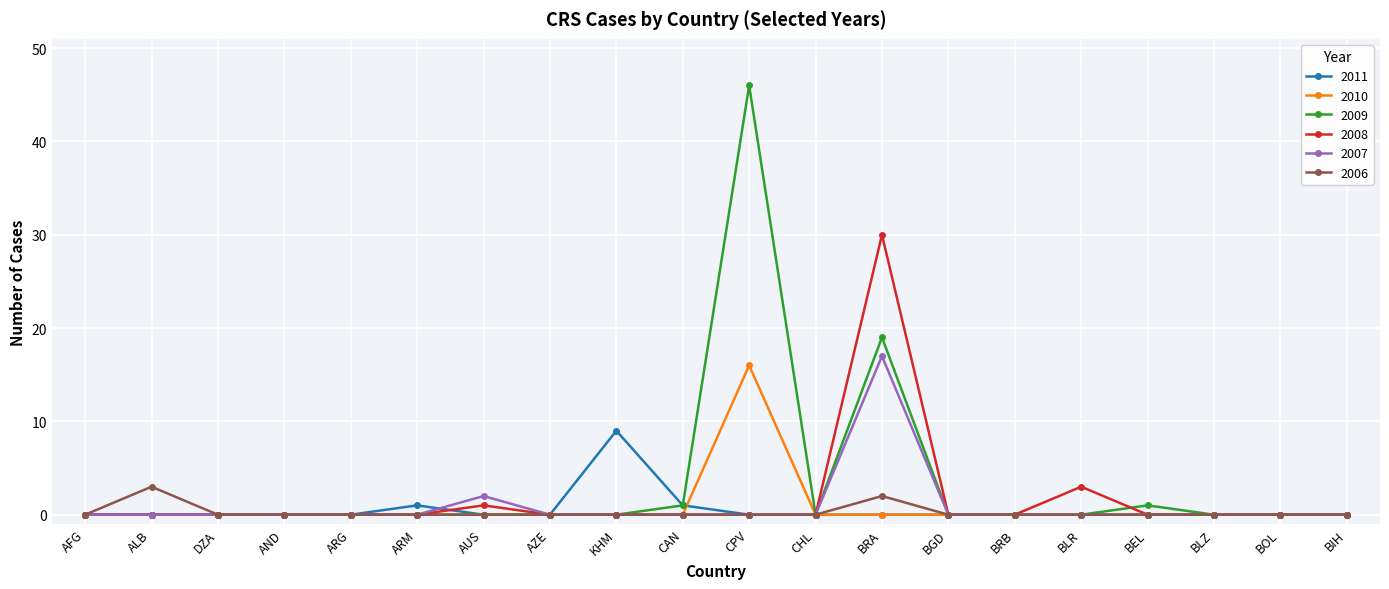

How many series are shown in this chart?

6